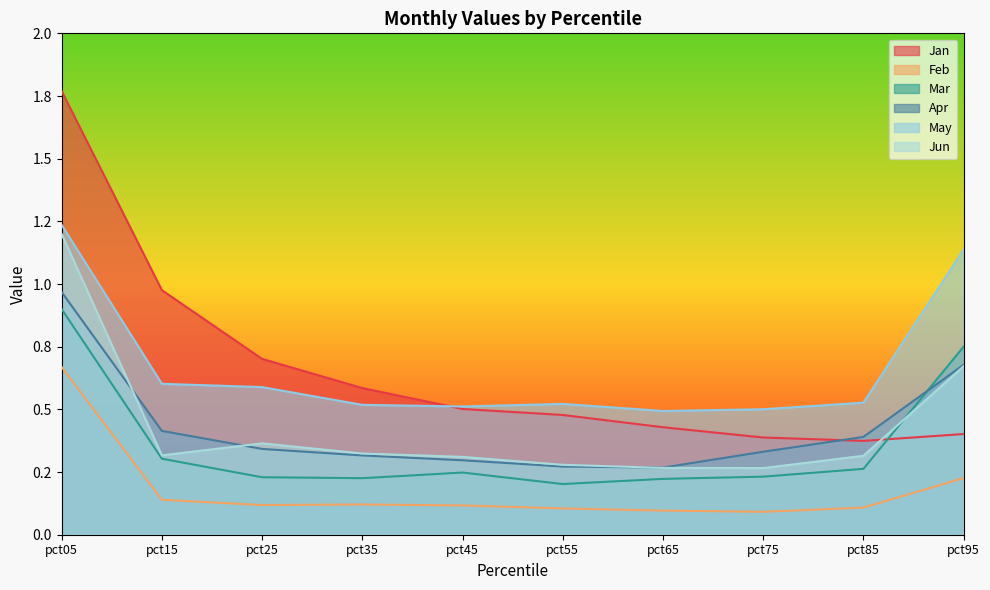

What is the sum of the Feb values at pct35 and pct75?

0.2